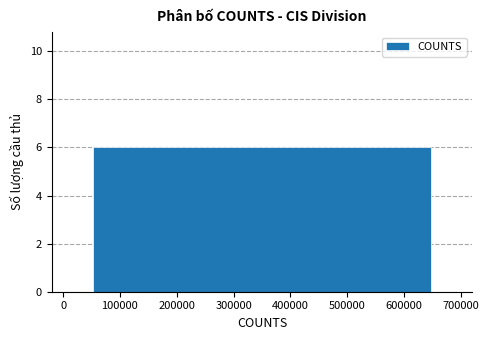

What is the sum of all values?

20